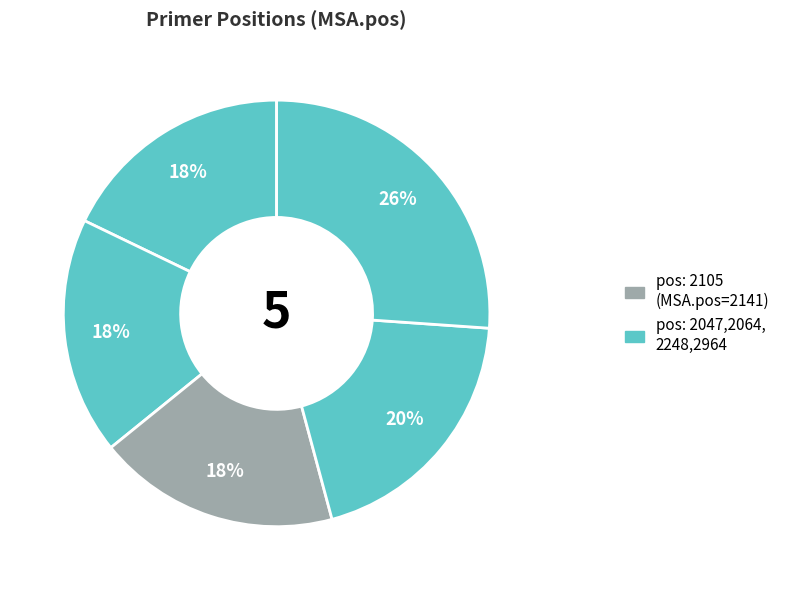

Count the number of slices in the pie.

5